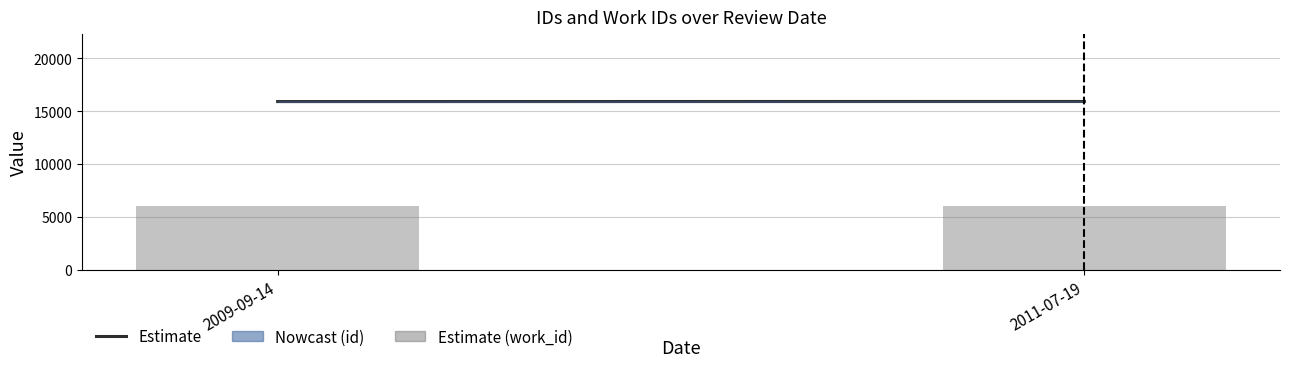

Count the number of data series in this chart.

2